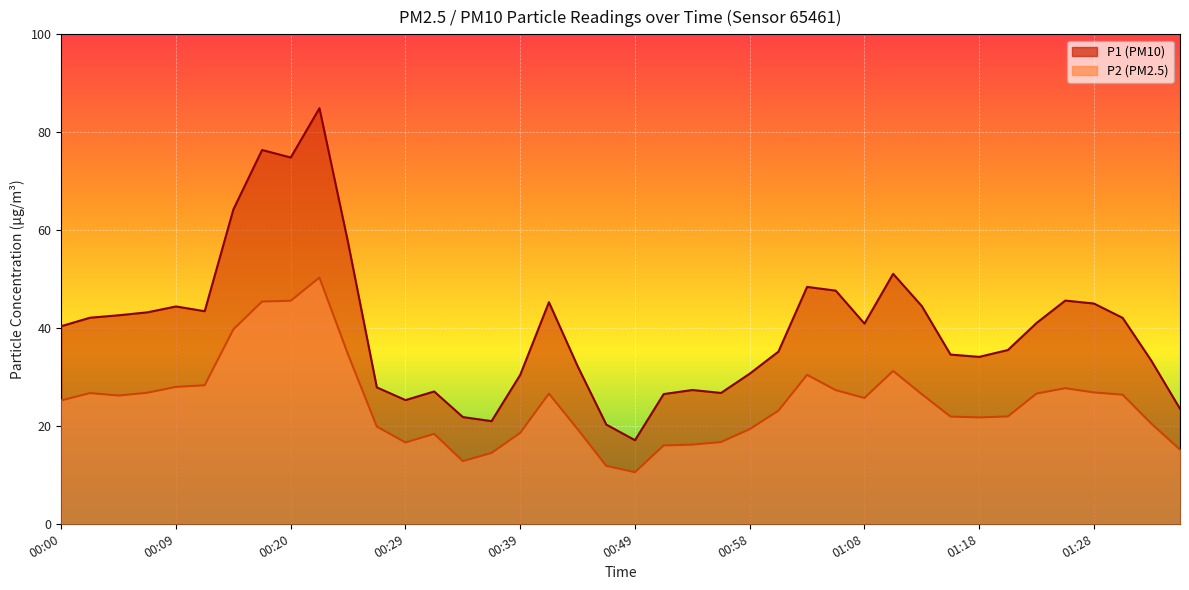

What is the difference between the second highest and minimum values in the P2 series?

35.0